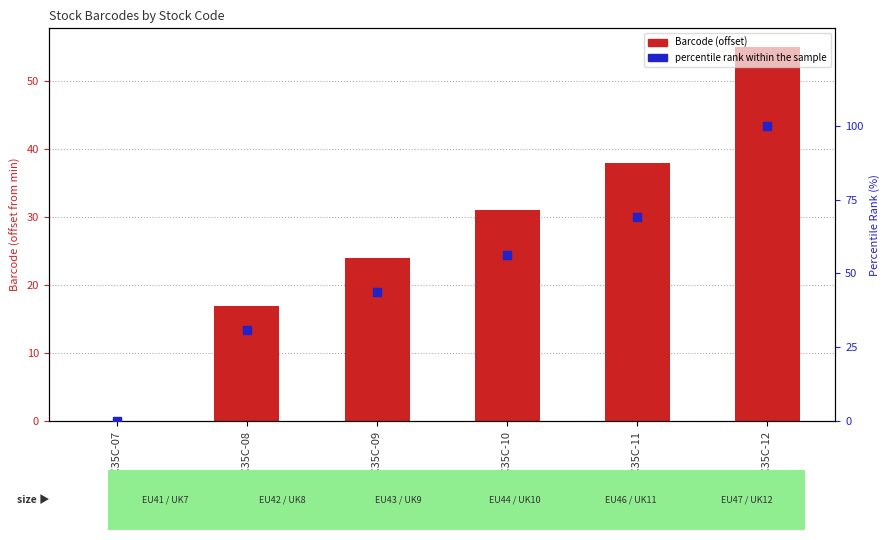

Which series reaches the maximum Y coordinate?

percentile rank within the sample